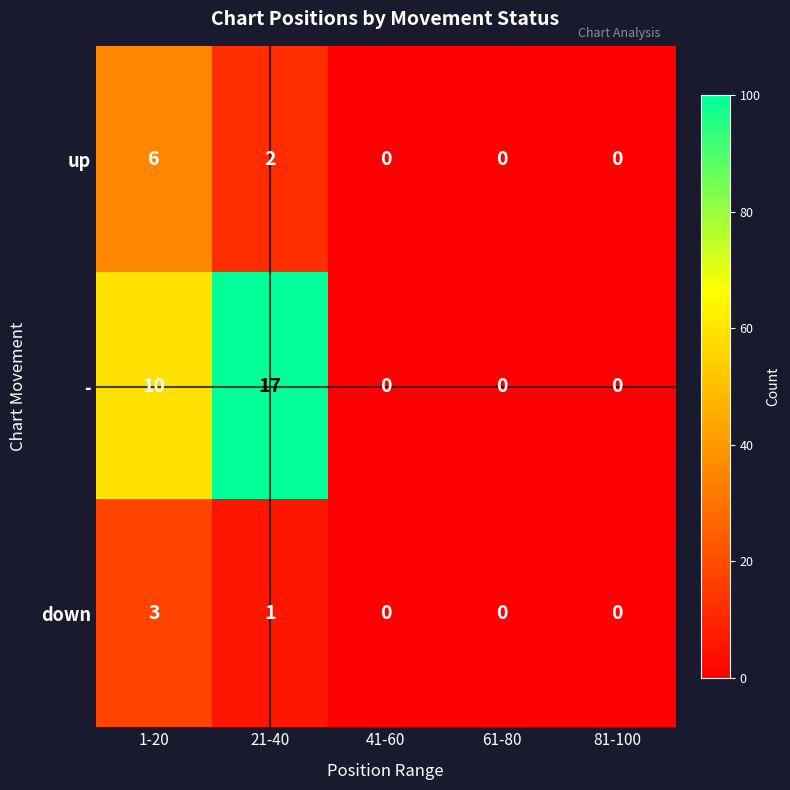

Is it true that up equals 0 at 41-60?

True